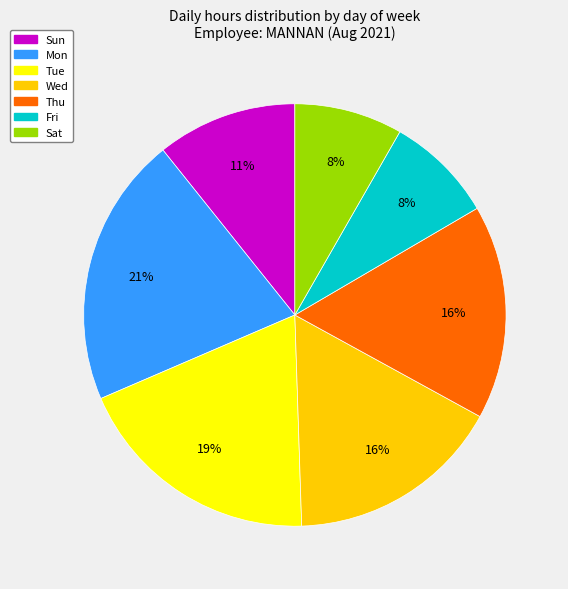

How many segments does this pie chart have?

7